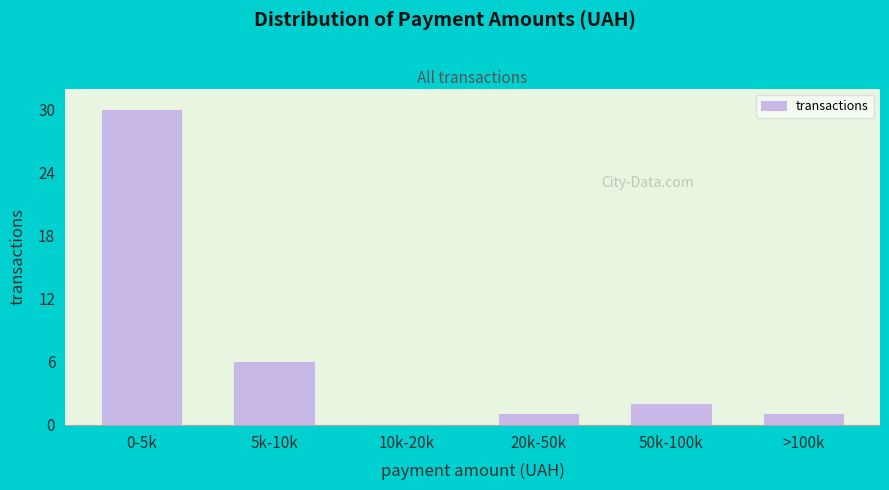

Reading left to right, transcribe all the data shown in this chart.

0-5k=30	5k-10k=6	10k-20k=0	20k-50k=1	50k-100k=2	>100k=1